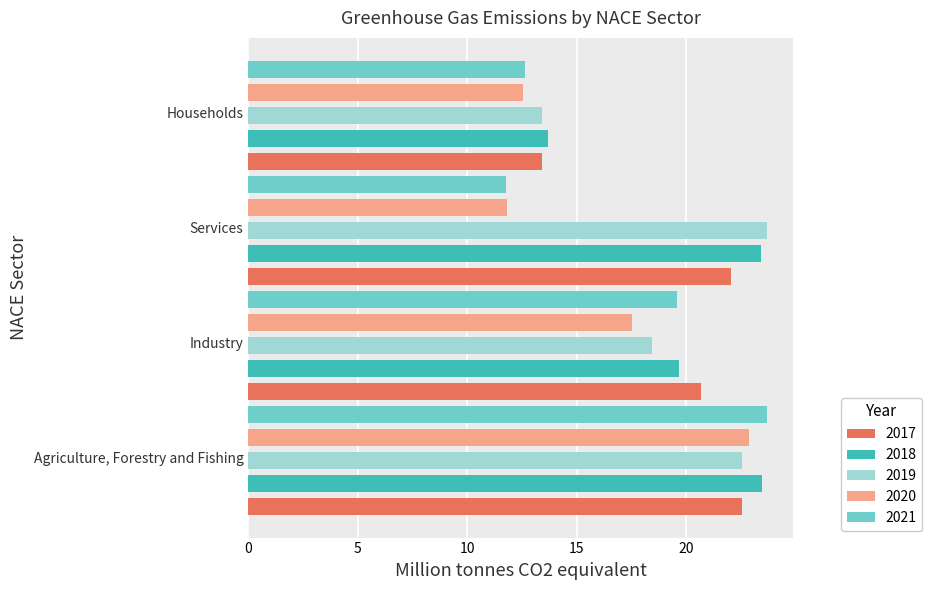

What is the maximum value shown in the chart?

23.7